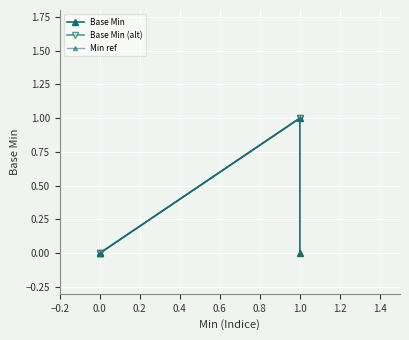

Count the Min ref values in the range 0 to 1.

5